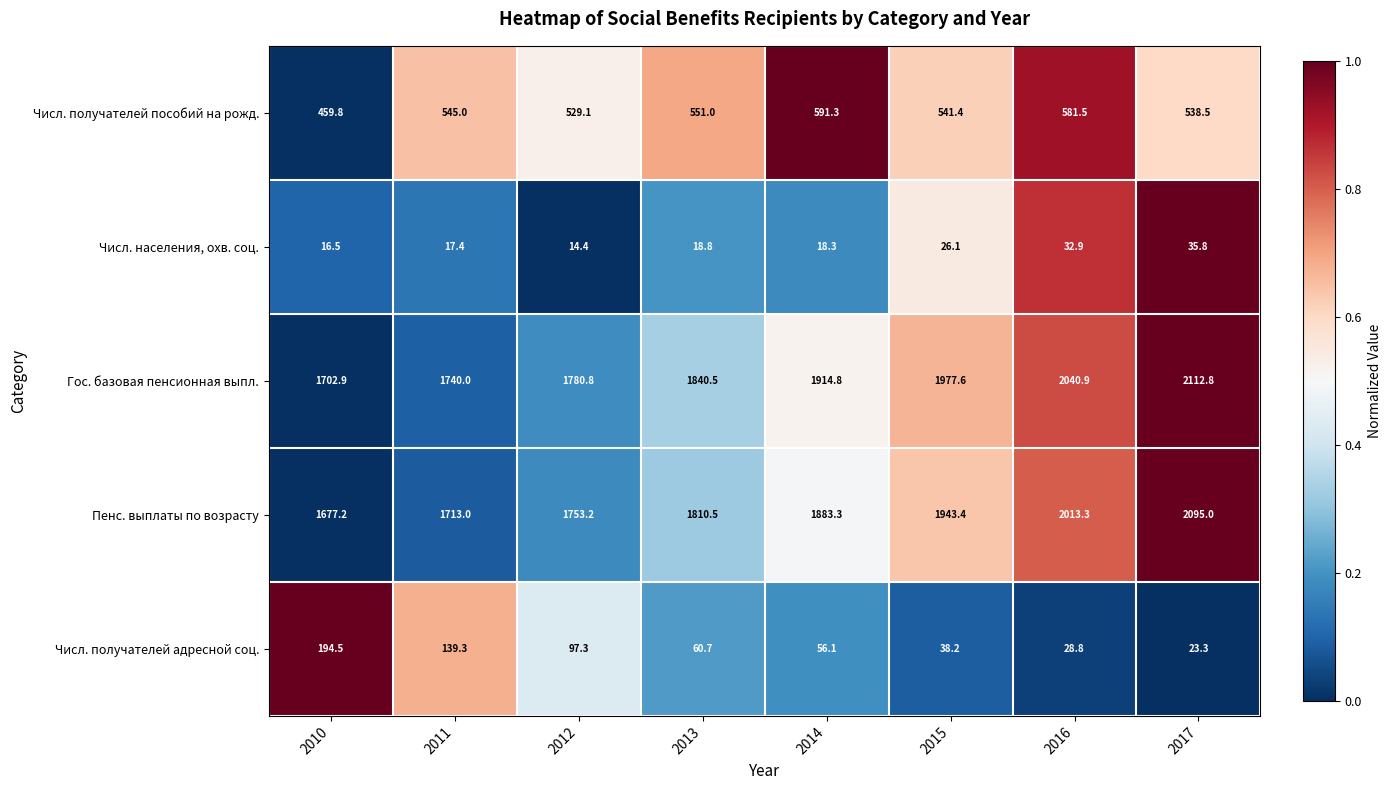

Rank the series by their maximum value, from highest to lowest.

Гос. базовая пенсионная выпл., Пенс. выплаты по возрасту, Числ. получателей пособий на рожд., Числ. получателей адресной соц., Числ. населения, охв. соц.